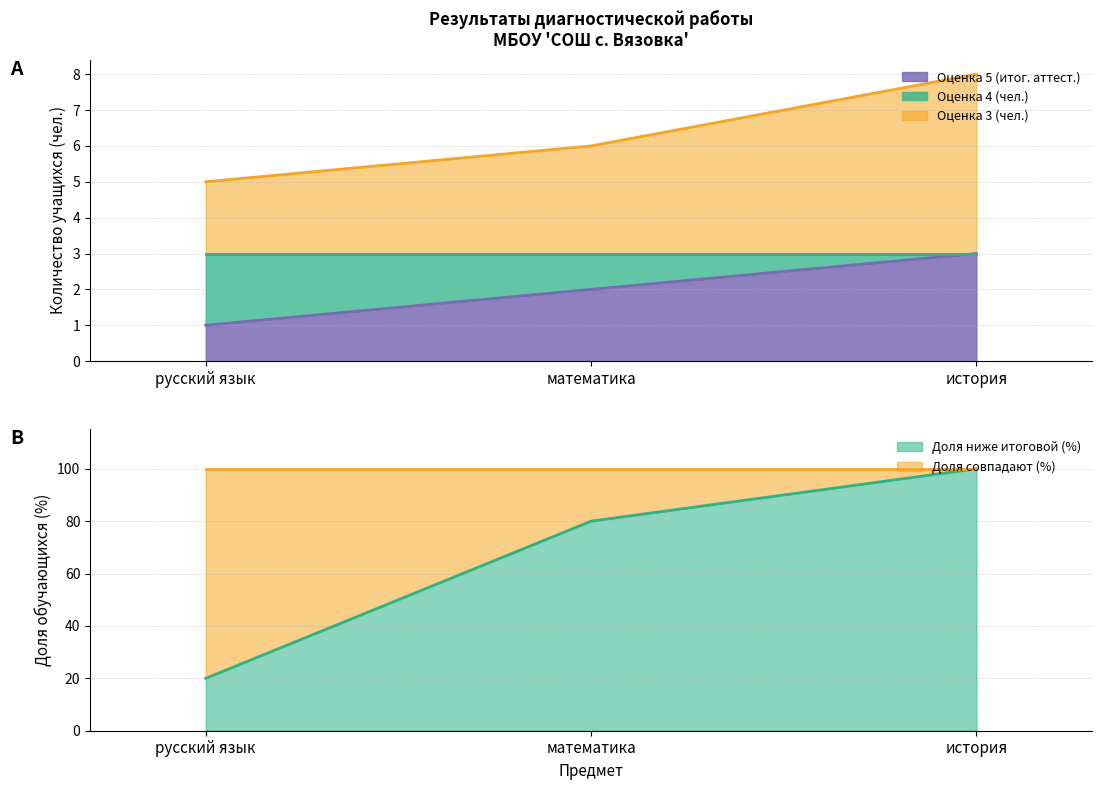

Count the number of categories in the chart.

3